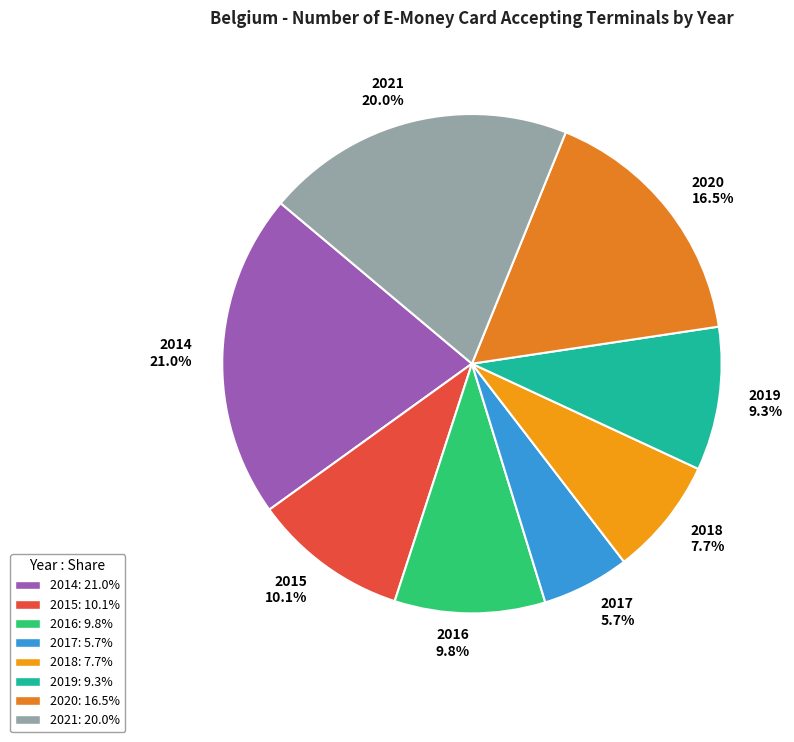

The 2021 slice represents 20% of the pie. True or false?

True